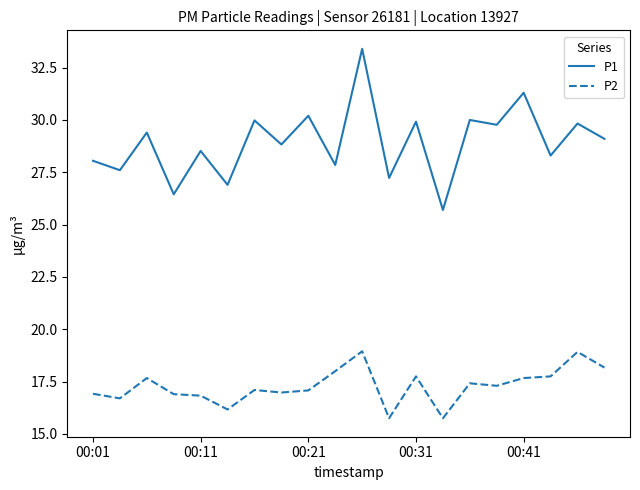

In P1, how many points are lower than both neighbors (excluding endpoints)?

9